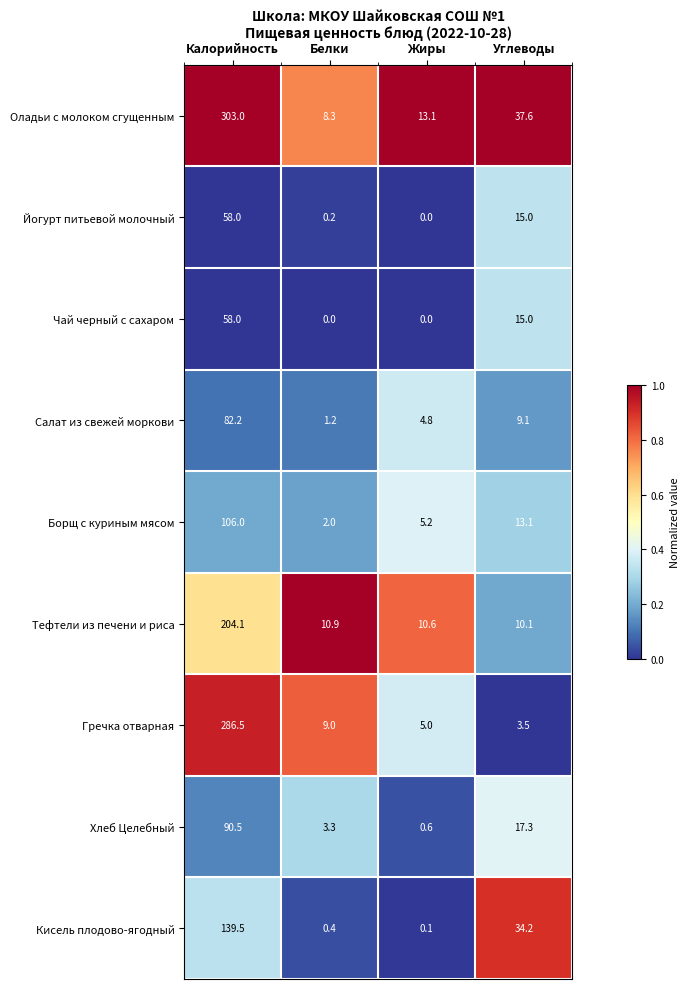

What is the spread (max minus min) of values at Жиры?

13.1